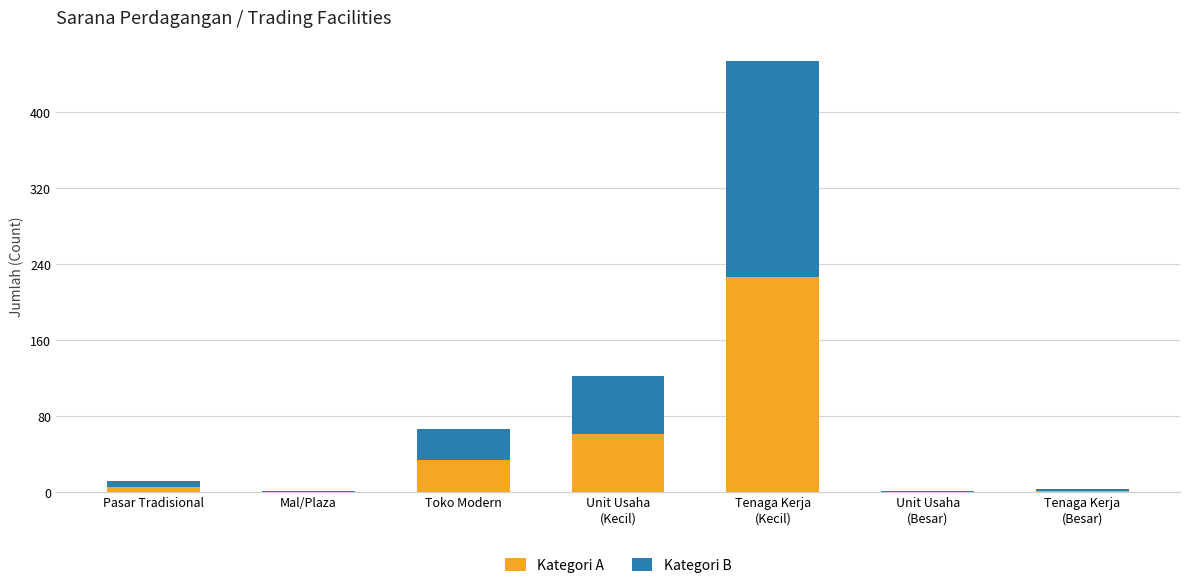

What is the highest value of the Kategori A series?

226